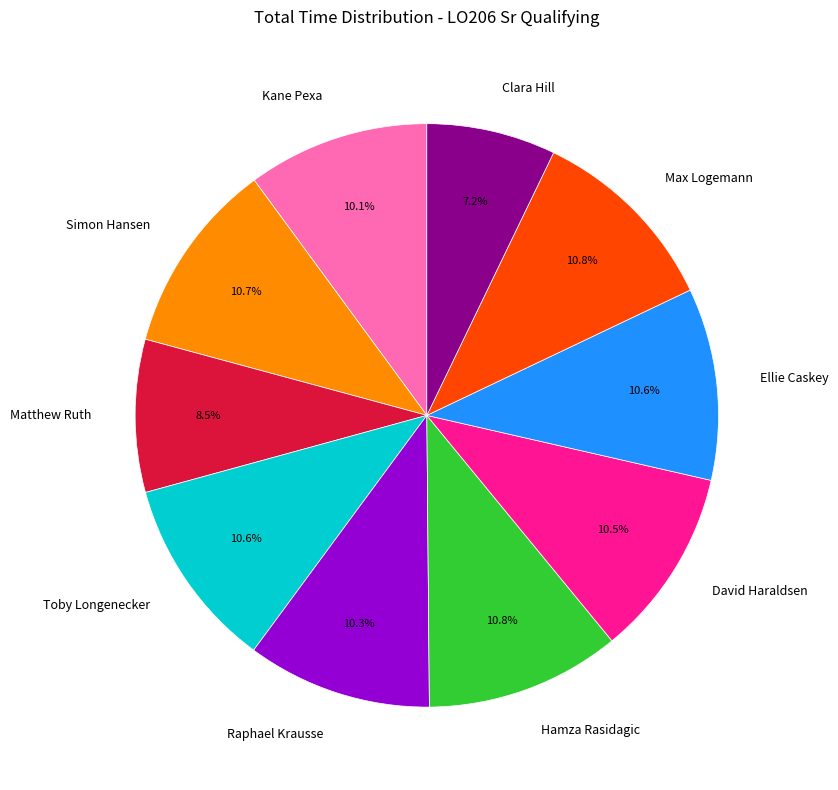

Do Raphael Krausse and David Haraldsen together represent more than half of the pie?

No